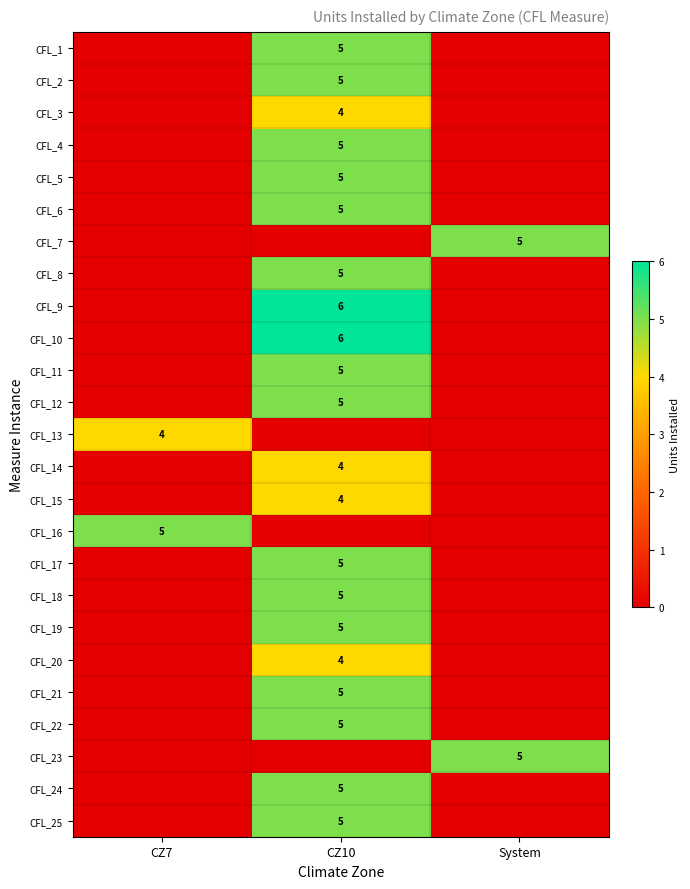

Is the value of CFL_23 at System greater than the value of CFL_14 at CZ10?

Yes